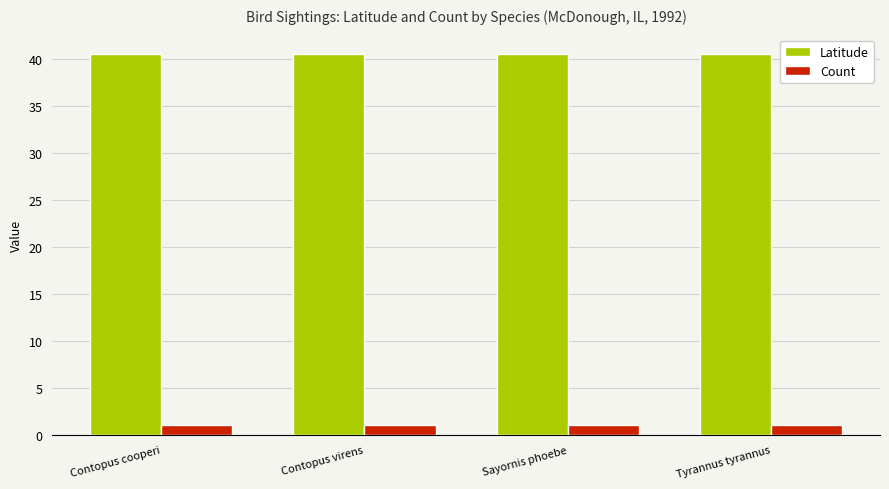

What is the lowest value of the Count series?

1.0